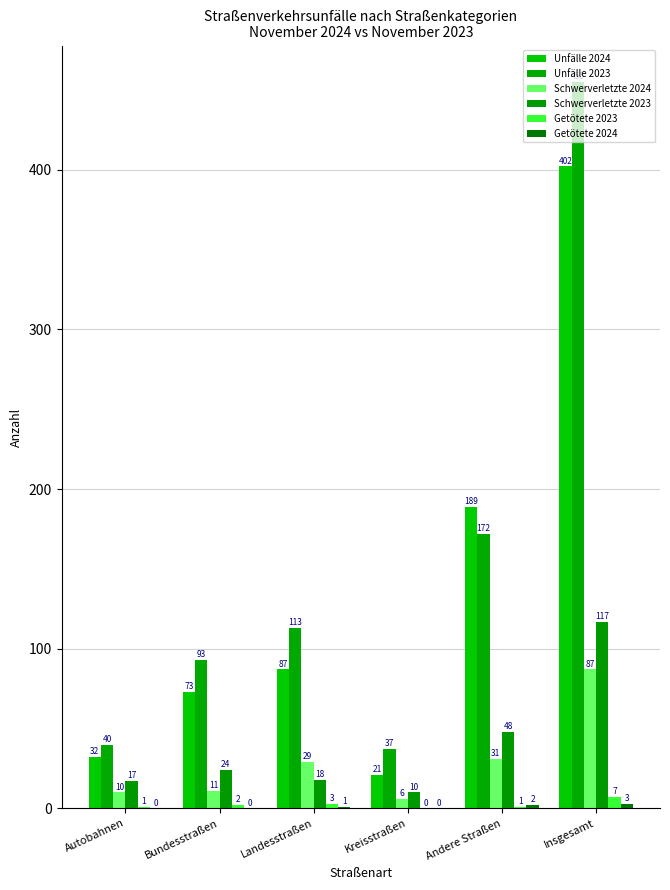

At which label does Unfälle 2024 reach its minimum?

Kreisstraßen